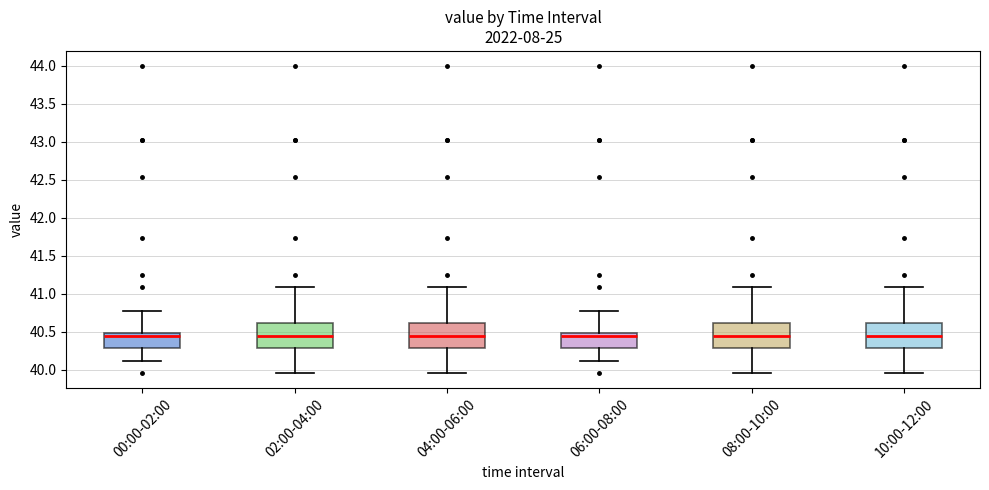

Where does the lower whisker of the box for 08:00-10:00 end on the y-axis? The values are not printed on the chart, so give them approximately, as read against the axis.

39.95